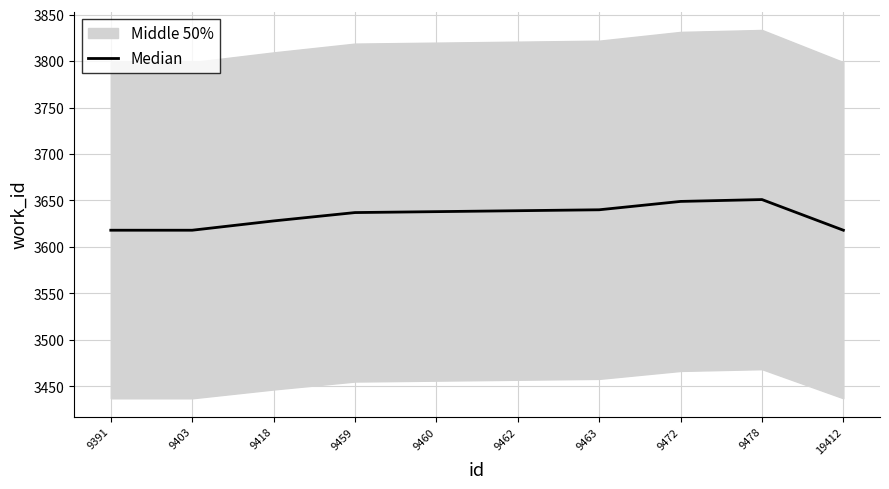

What is the average value?

3634